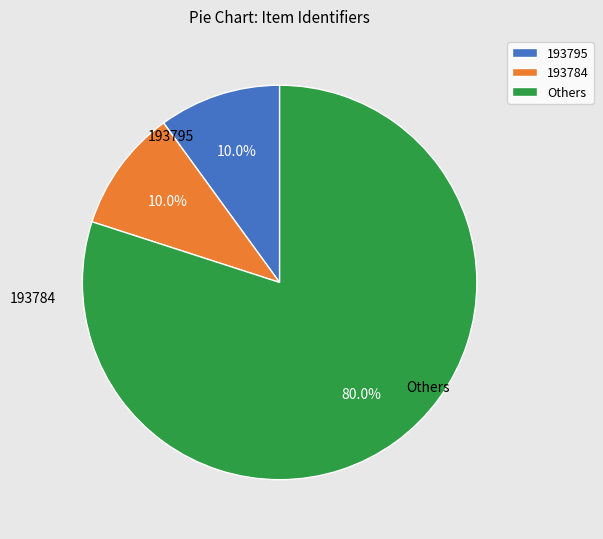

To the nearest percent, what is the average slice percentage?

33%